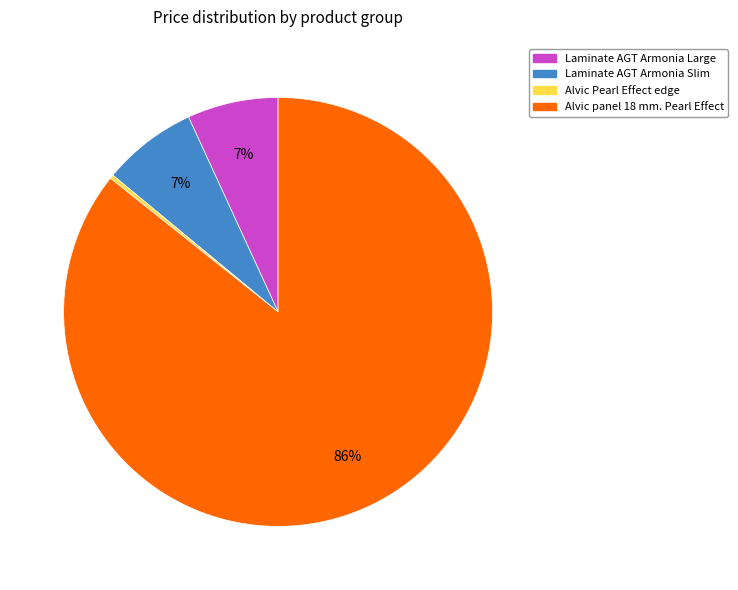

Is it true that Alvic panel 18 mm. Pearl Effect is 72% of the pie?

False